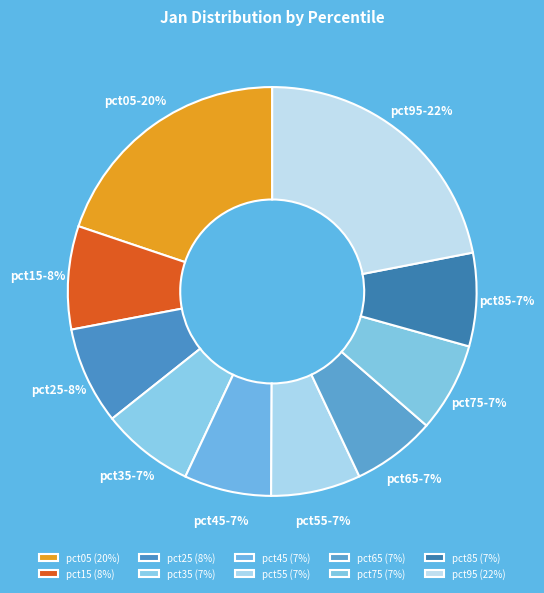

True or false: pct35 accounts for 18% of the total.

False